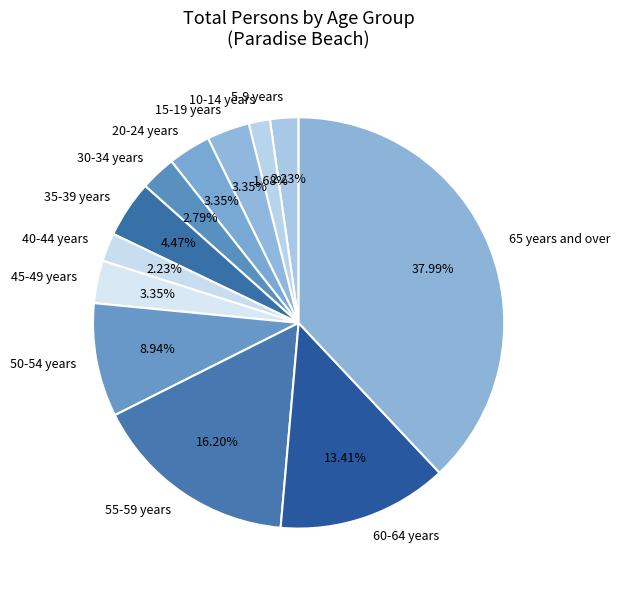

Is there any slice that represents more than half of the pie?

No